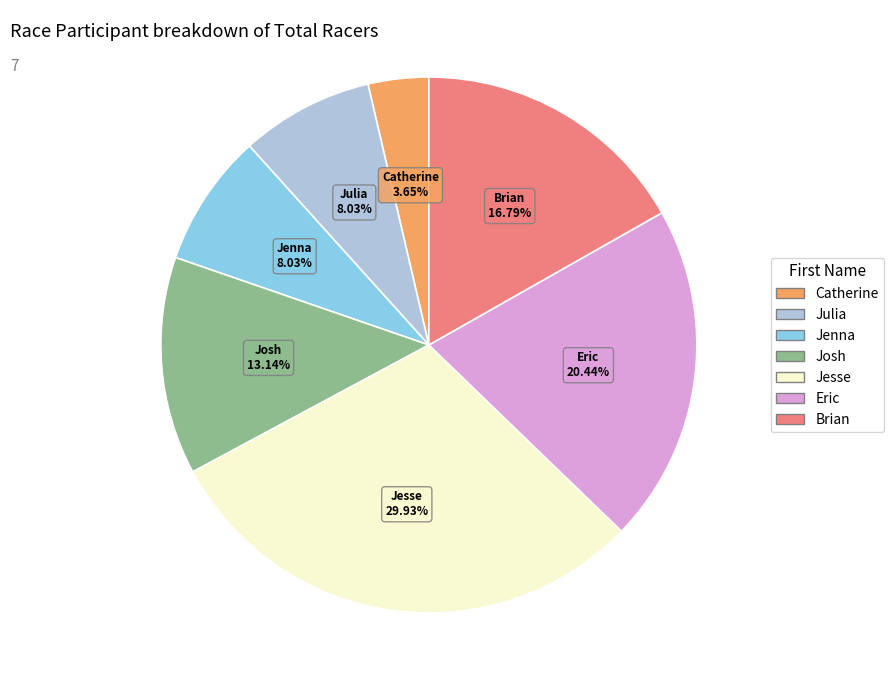

To the nearest percent, what is the difference between the Catherine and Jenna slice percentages?

4%